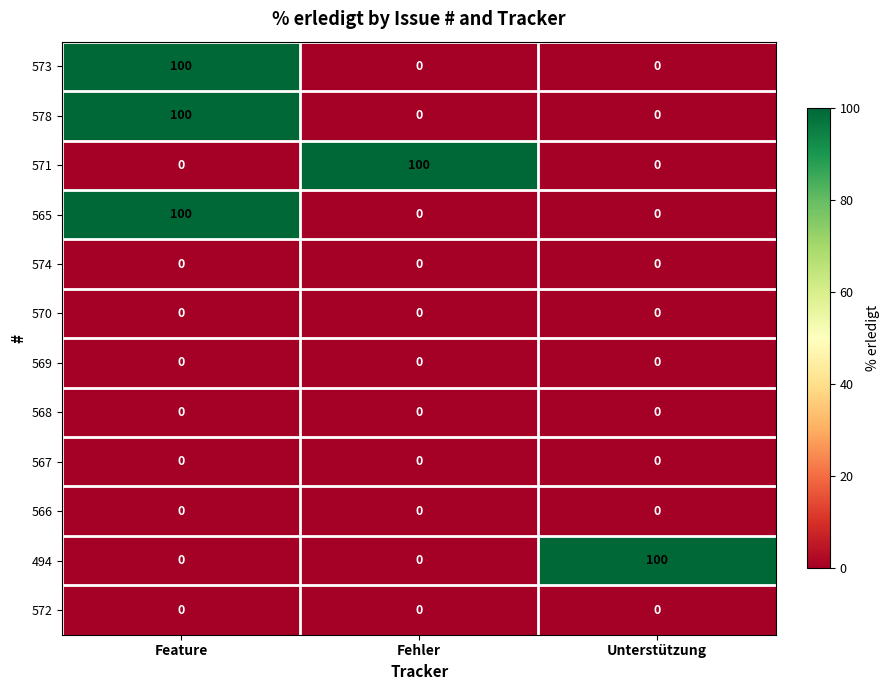

What is the difference between the highest and lowest values at Fehler?

100